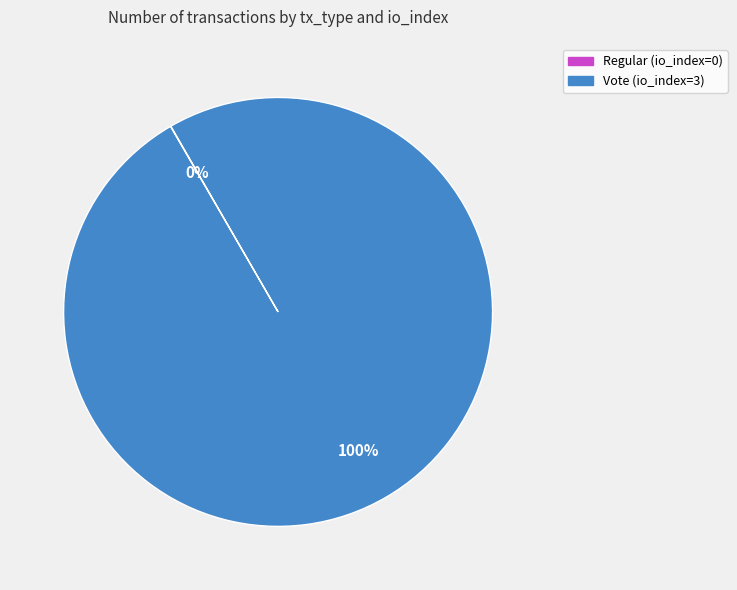

Does any single category account for the majority?

Yes